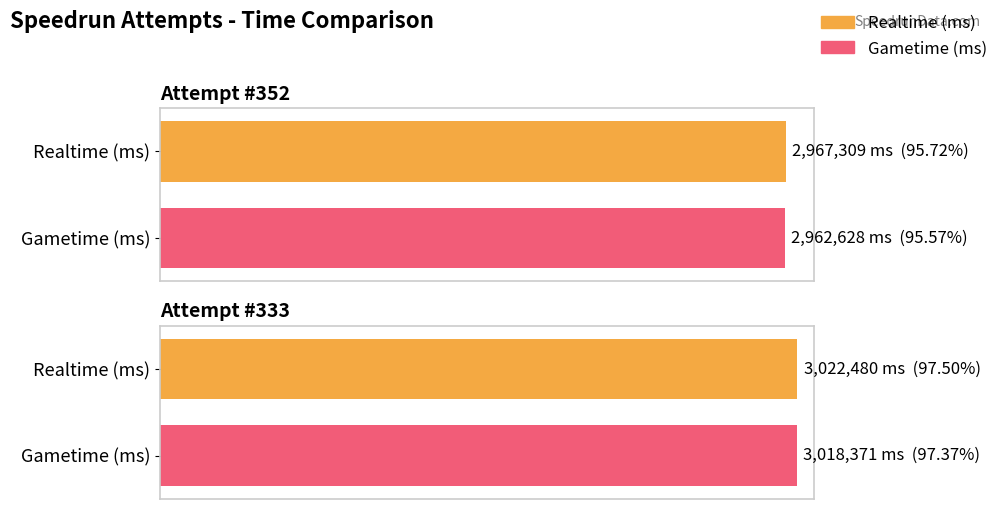

Between Attempt #333 and Attempt #352, which is larger?

Attempt #333